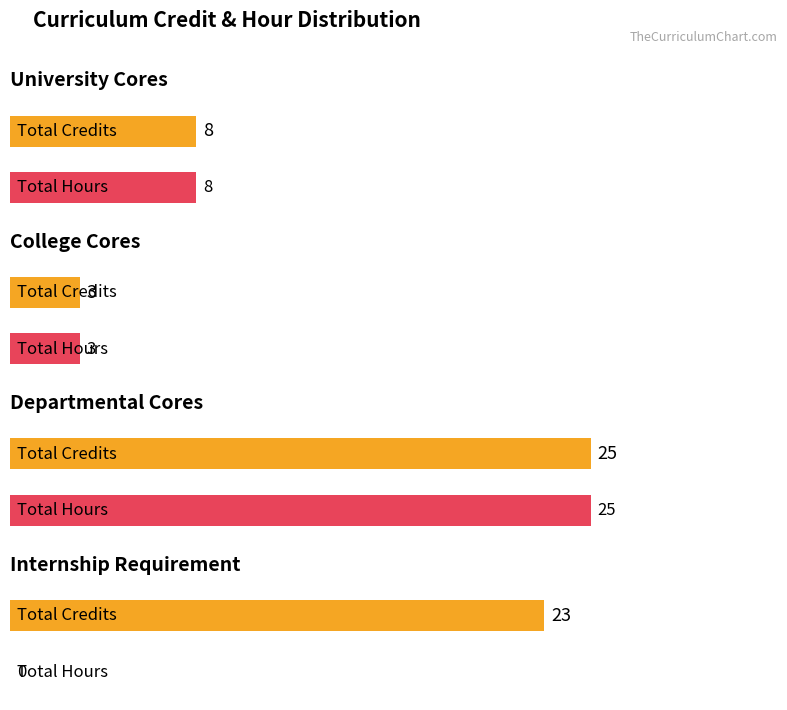

What is the difference between the second highest and minimum values in the Total Hours series?

8